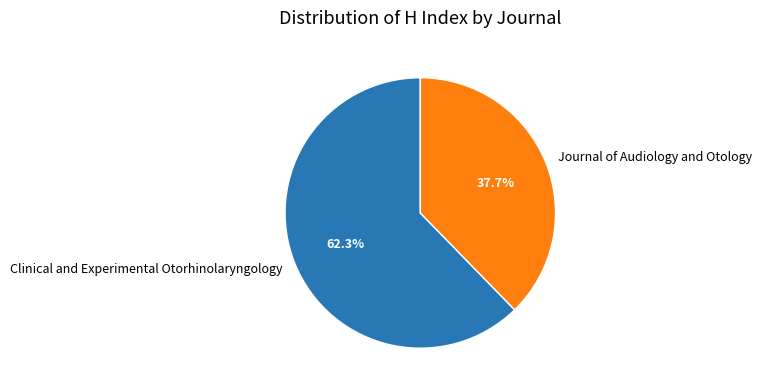

To the nearest percent, what percentage of the pie is Clinical and Experimental Otorhinolaryngology?

62%